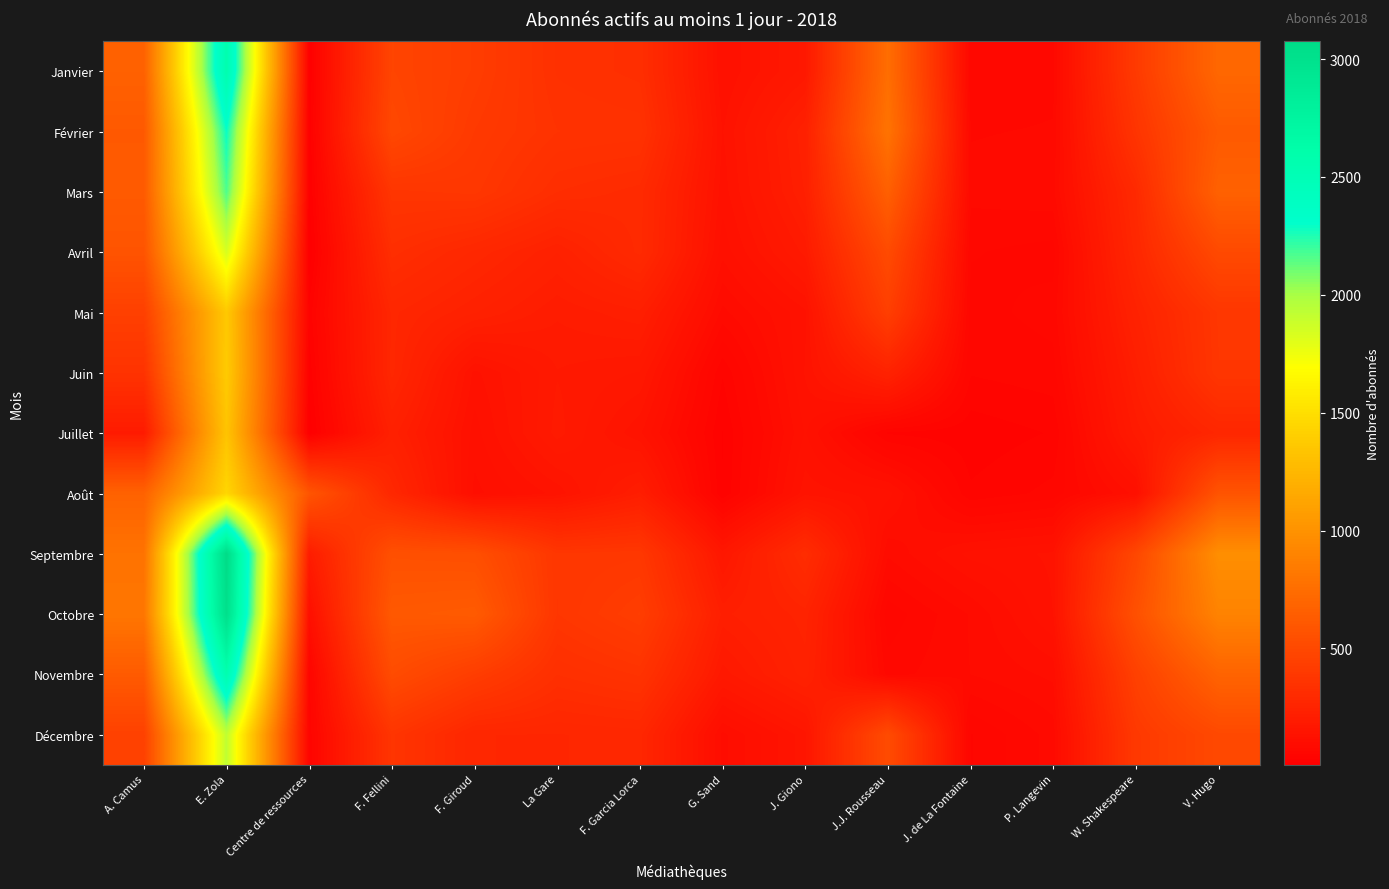

What is the total value across all series at La Gare?

3319